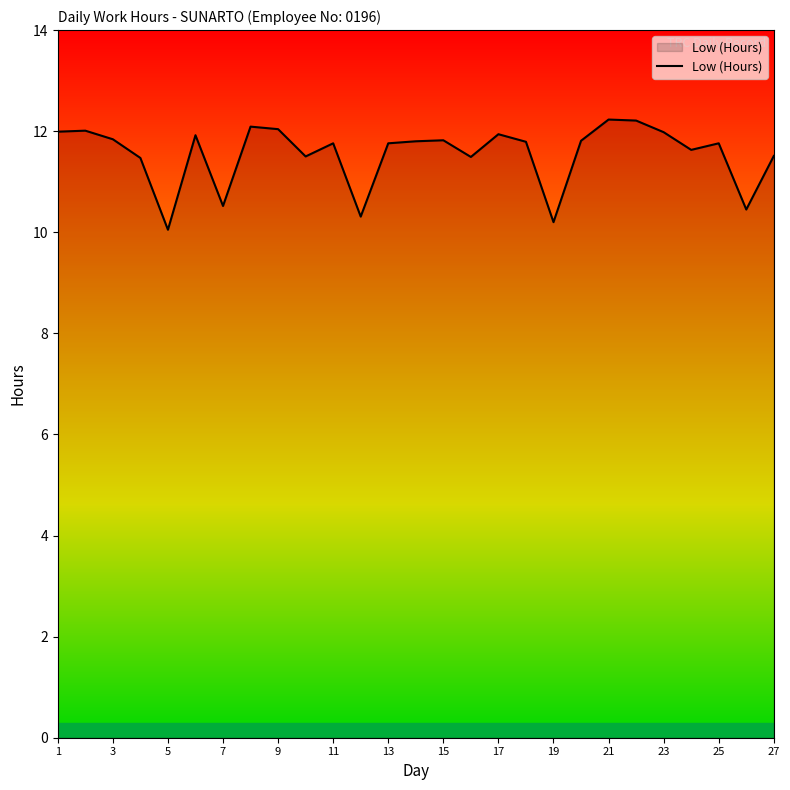

What is the maximum value shown in the chart?

12.2